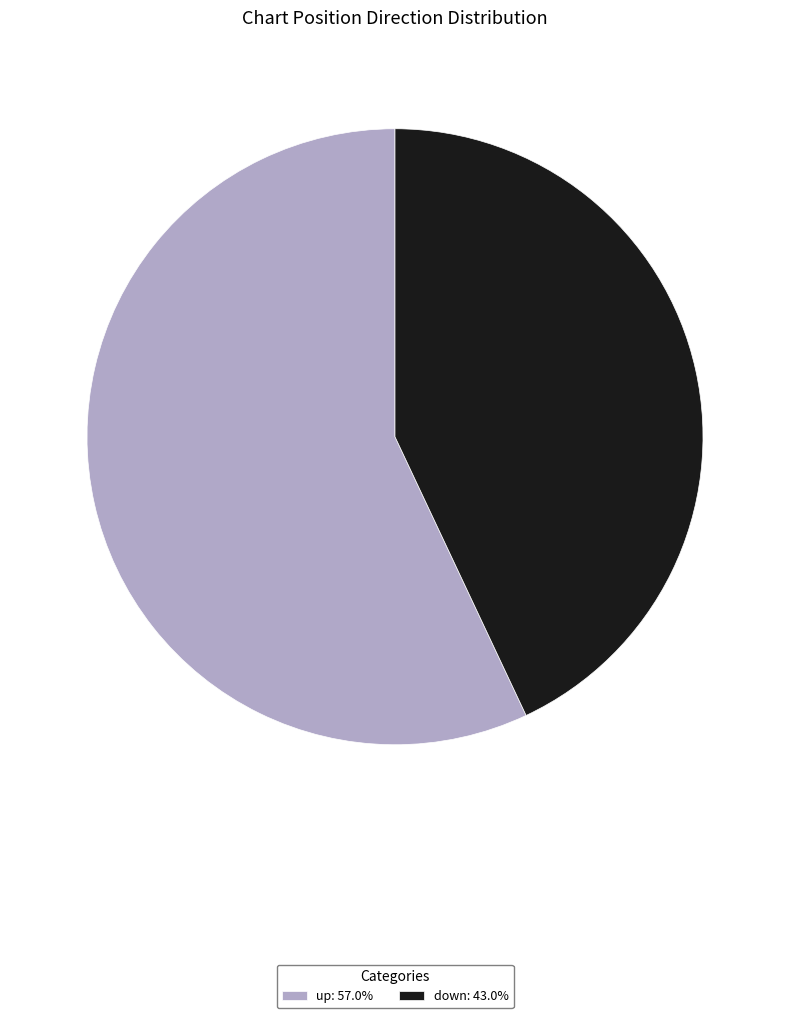

Approximately how many times larger is the value at down: 43.0% compared to up: 57.0%?

0.8